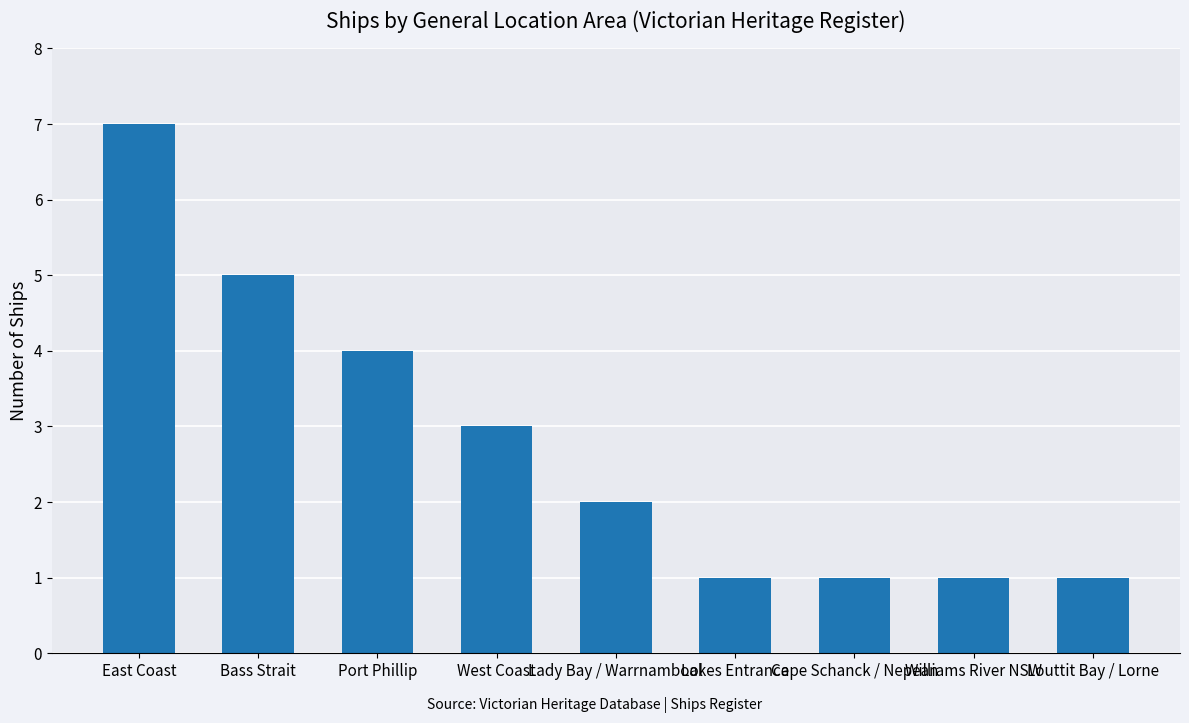

Between Williams River NSW and West Coast, which is larger?

West Coast